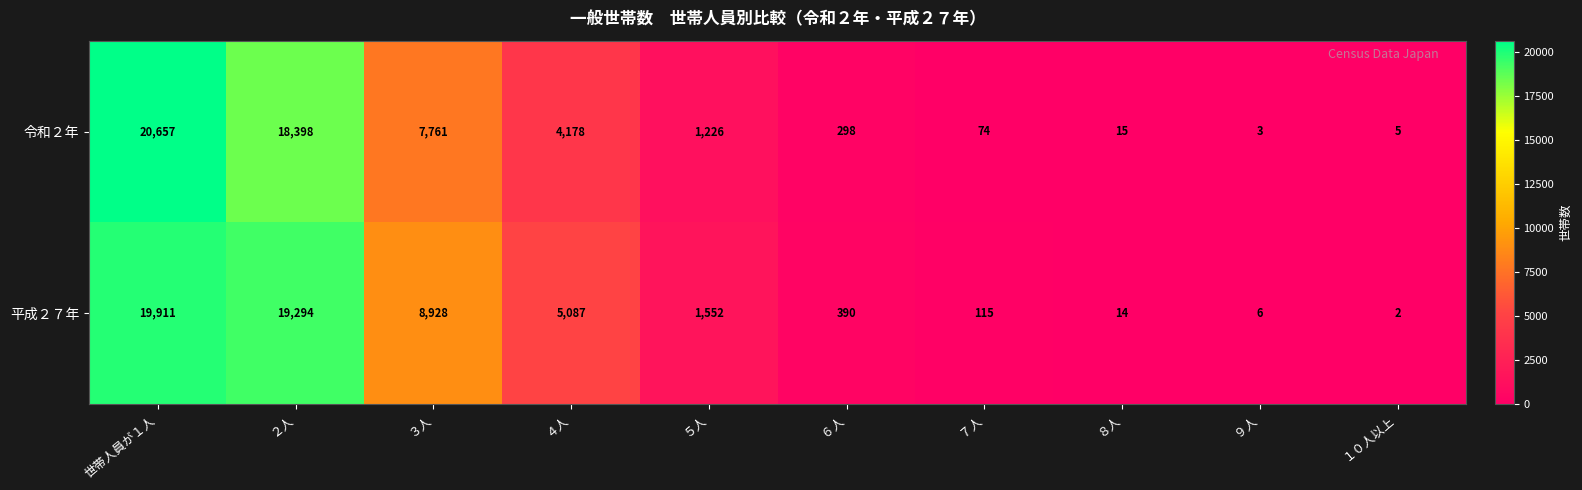

At which category is the sum across all series the highest?

世帯人員が１人